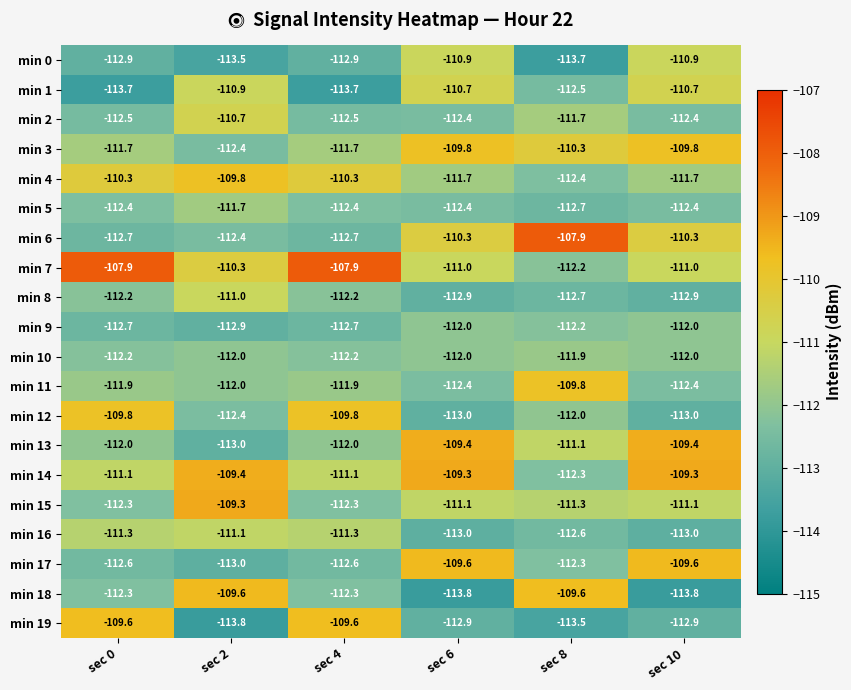

What is the maximum value shown in the chart?

-107.9